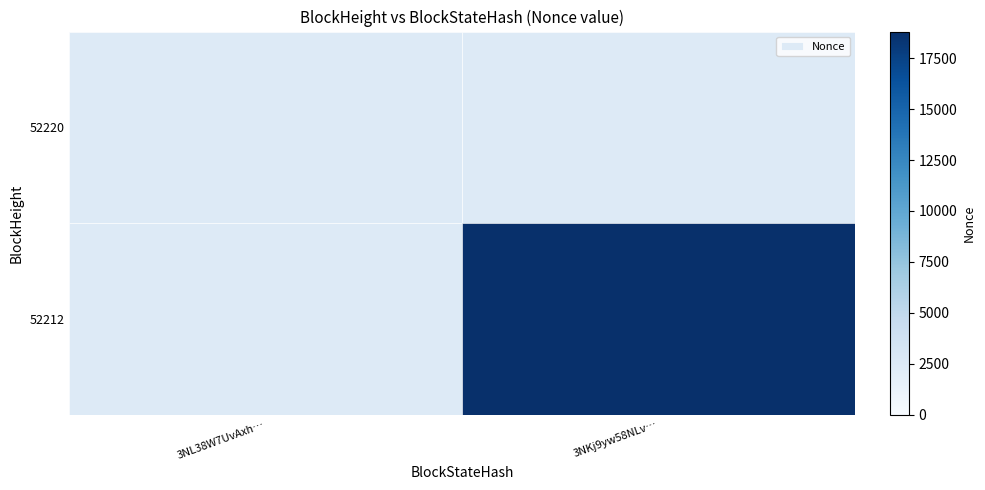

Reading left to right, extract all data points from this chart.

52220: 3NL38W7UvAxh…=0	3NKj9yw58NLv…=0
52212: 3NL38W7UvAxh…=0	3NKj9yw58NLv…=18805